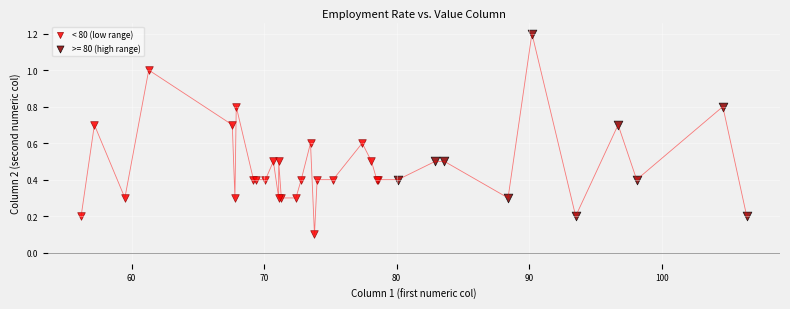

Which series contains the lowest Y value?

< 80 (low range)